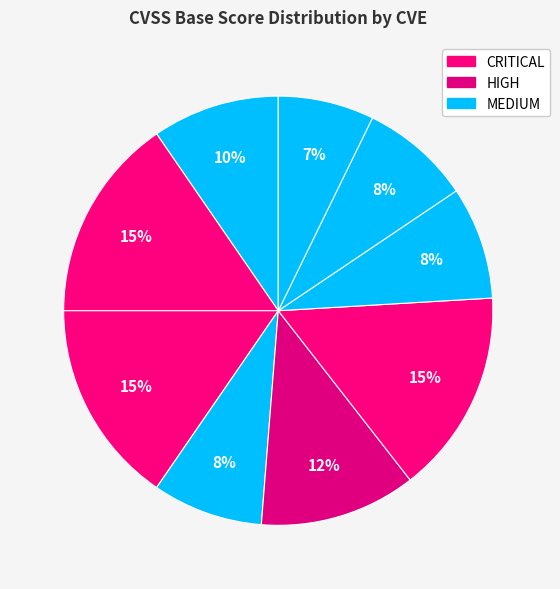

Count the number of slices in the pie.

9